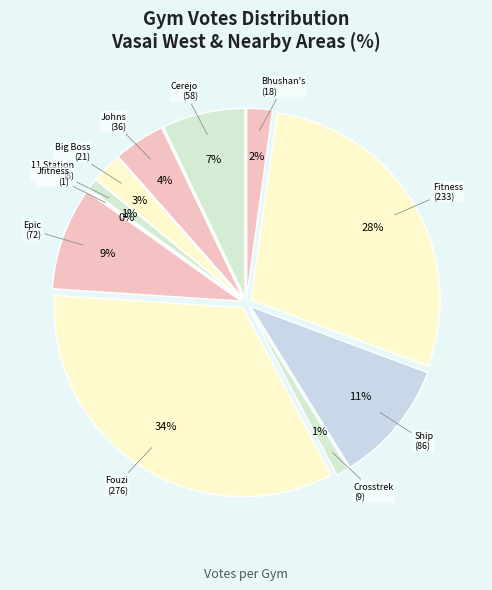

To the nearest percent, what is the combined percentage of Ship Shape Fitness Hub and Crosstrek?

12%